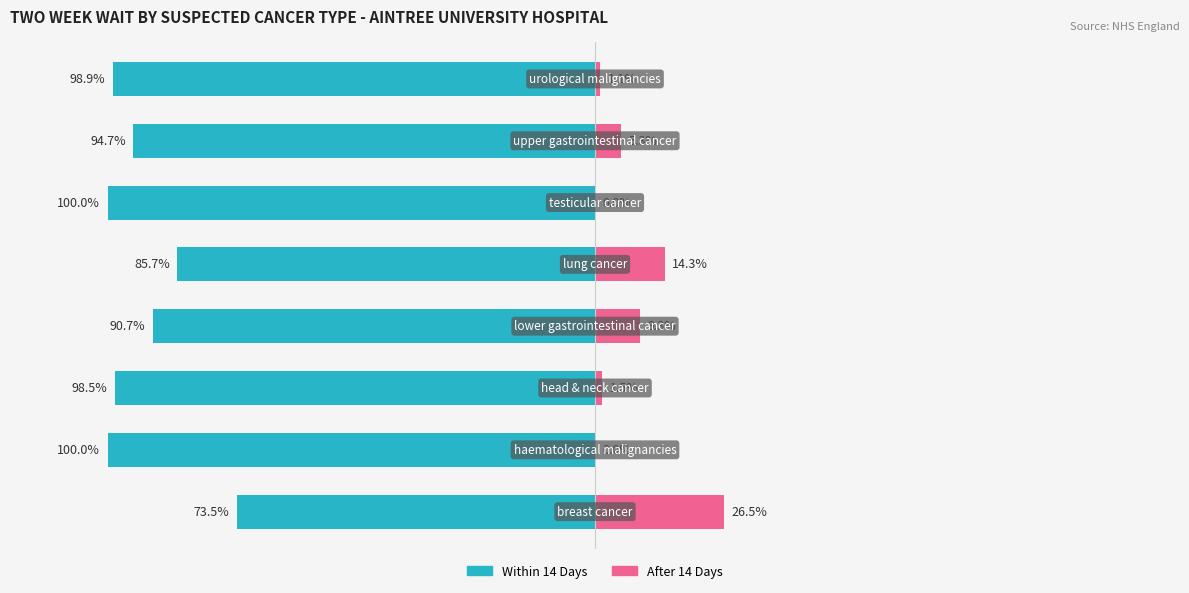

Reading left to right, extract all data points from this chart.

Within 14 Days: -73.5	-100.0	-98.5	-90.7	-85.7	-100.0	-94.7	-98.9
After 14 Days: 26.5	0.0	1.5	9.3	14.3	0.0	5.3	1.1